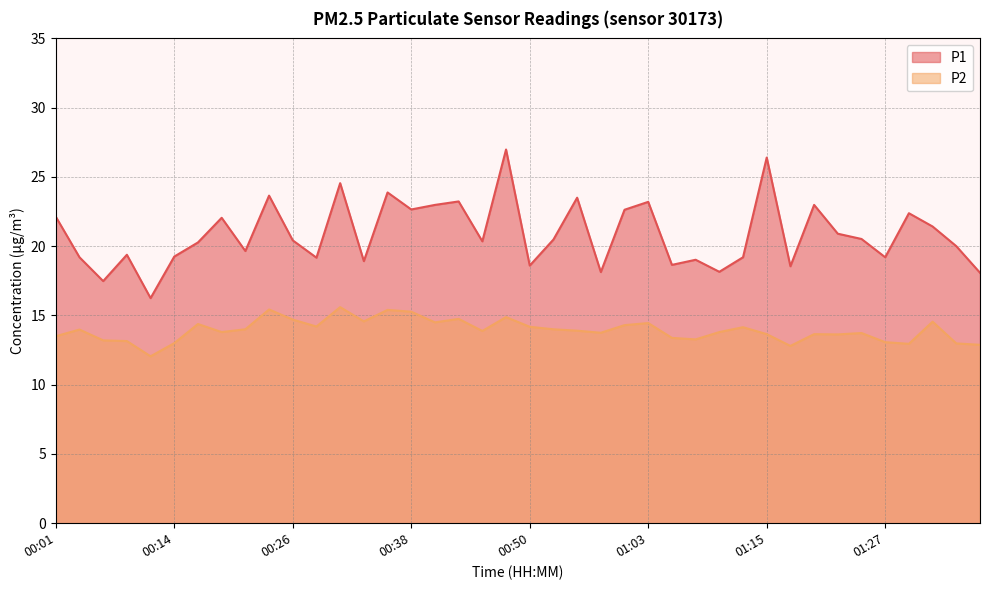

What is the approximate value of P1 at 01:17?

18.6